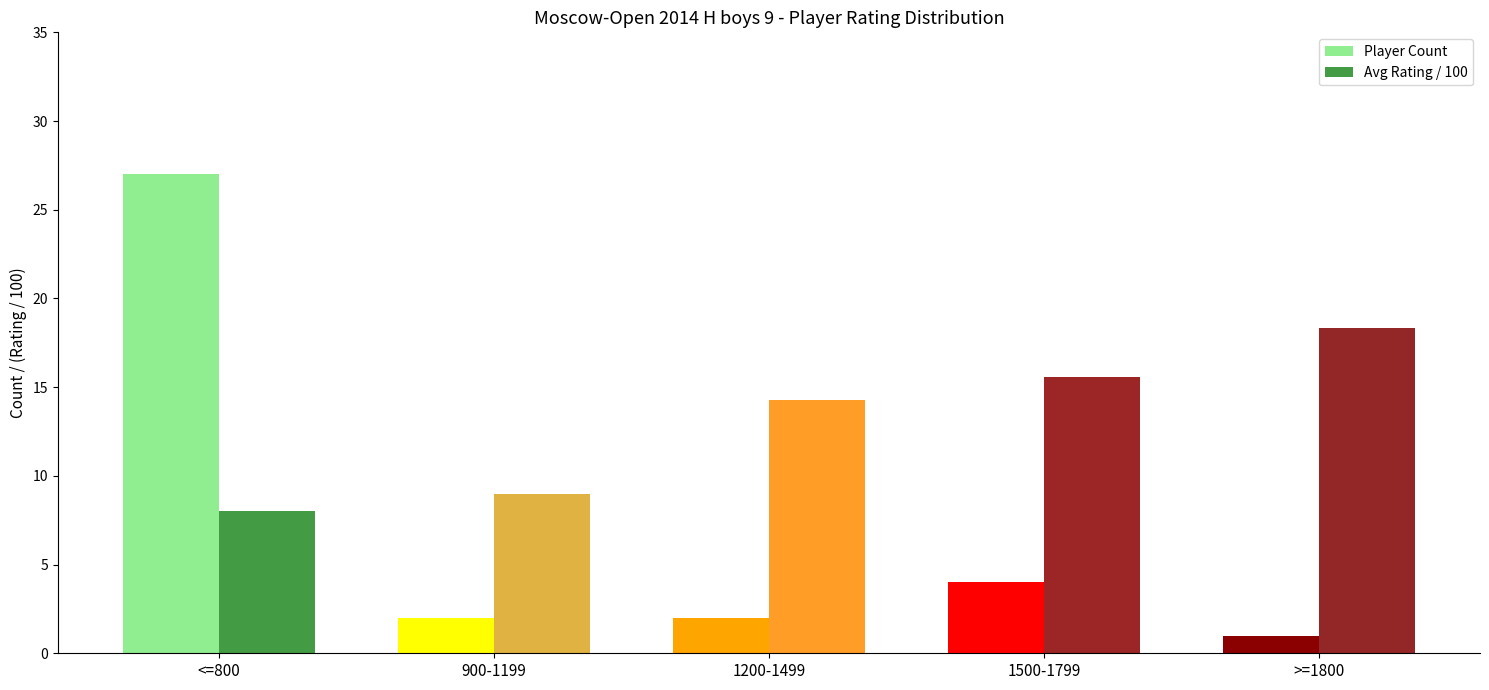

What is the difference between the maximum and minimum values in the Player Count series?

26.0